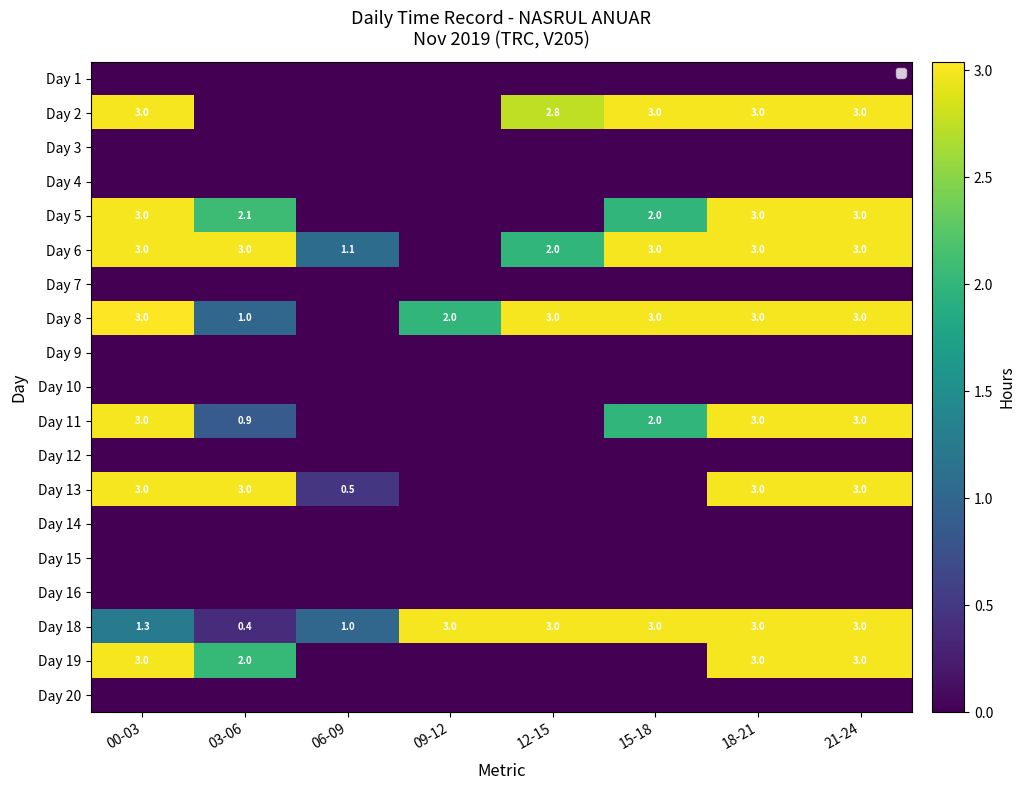

How many Day 18 values are between 1 and 3?

7